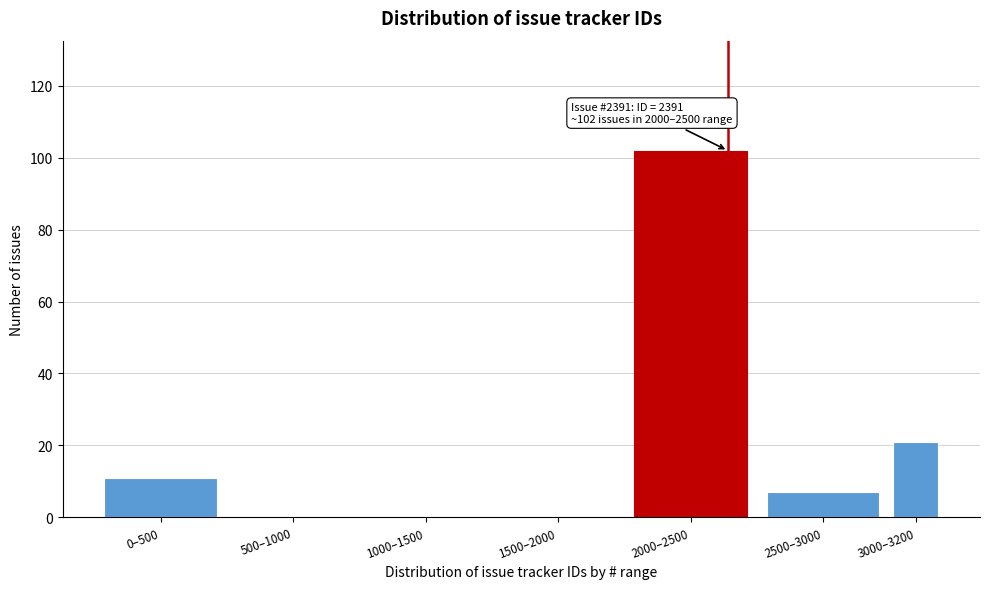

Reading left to right, extract all data points from this chart.

0–500=11	500–1000=0	1000–1500=0	1500–2000=0	2000–2500=102	2500–3000=7	3000–3200=21